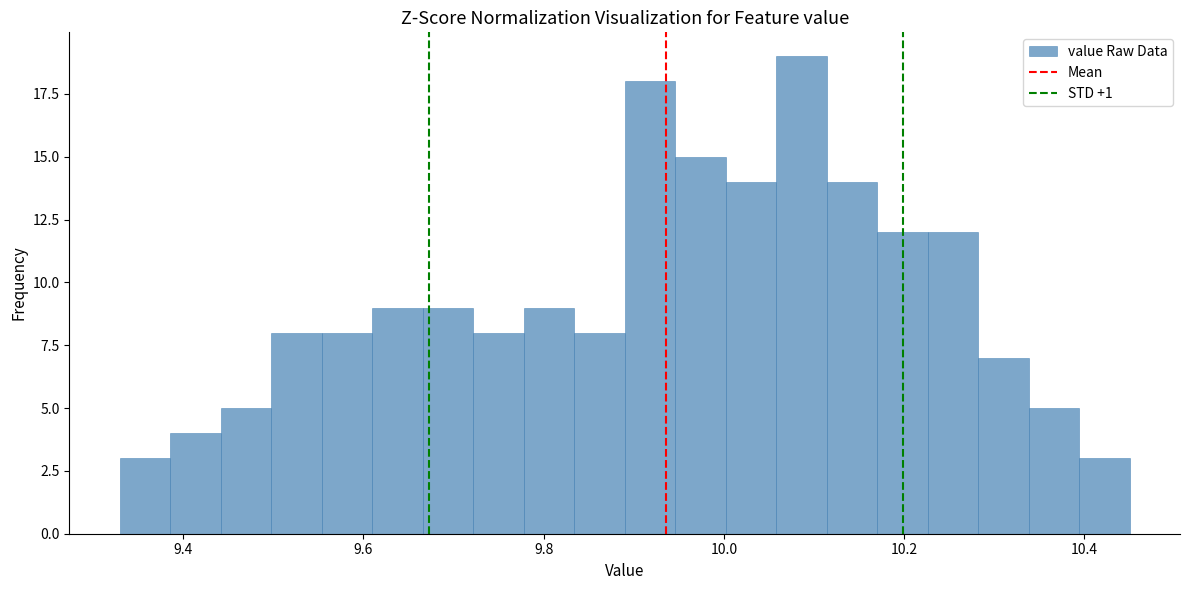

Around what value on the x-axis is the tallest bar? Give the approximate position of its centre, as read against the axis.

10.08